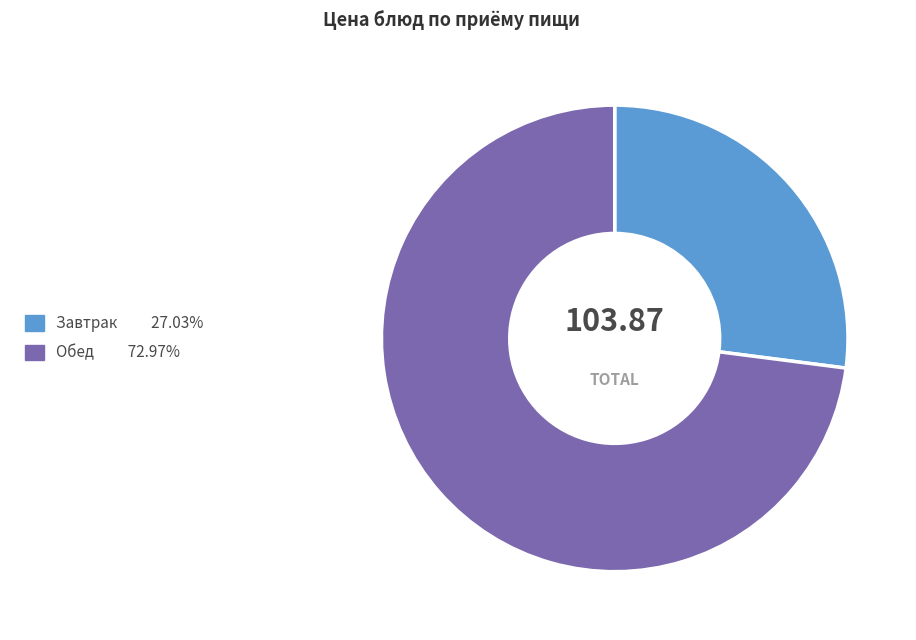

Is there a majority slice in this chart?

Yes